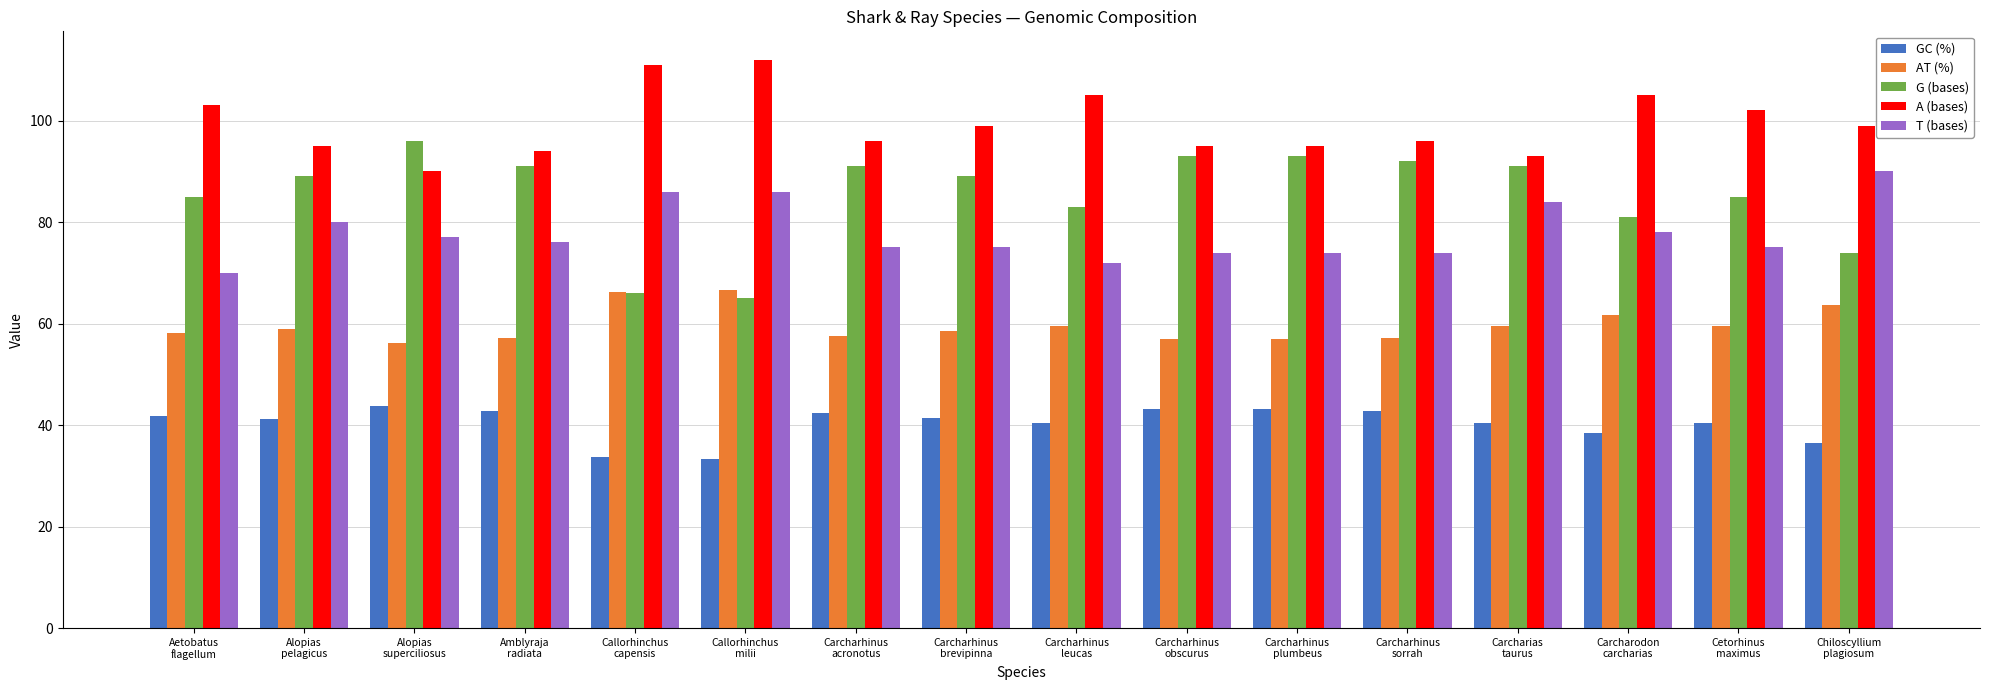

What position from the right is Chiloscyllium
plagiosum?

1